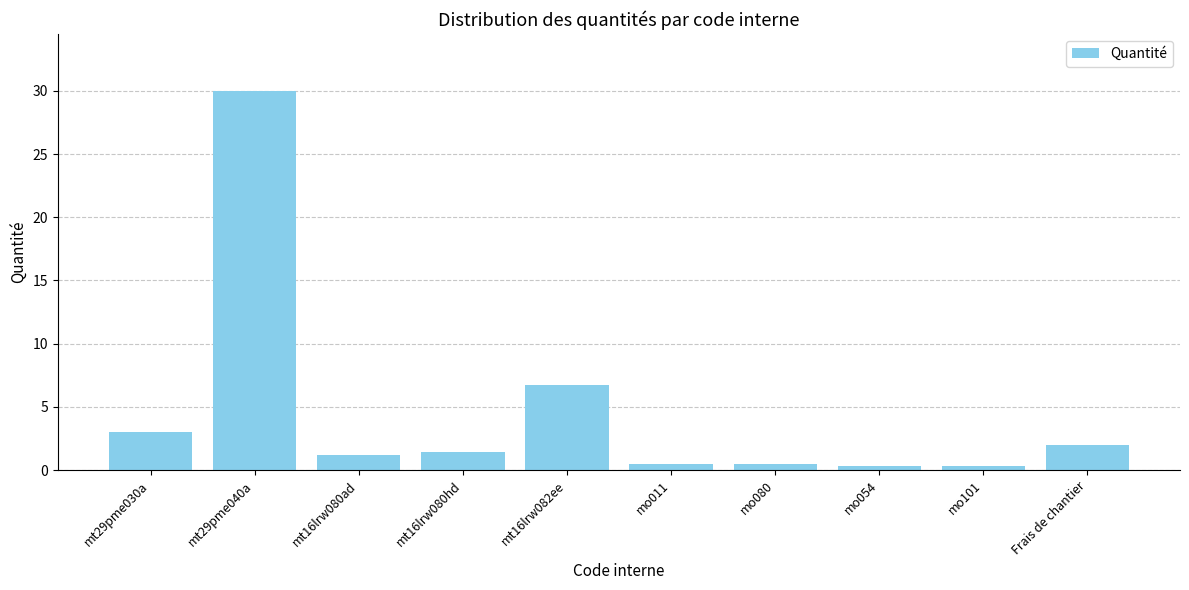

What is the greatest value displayed?

30.0